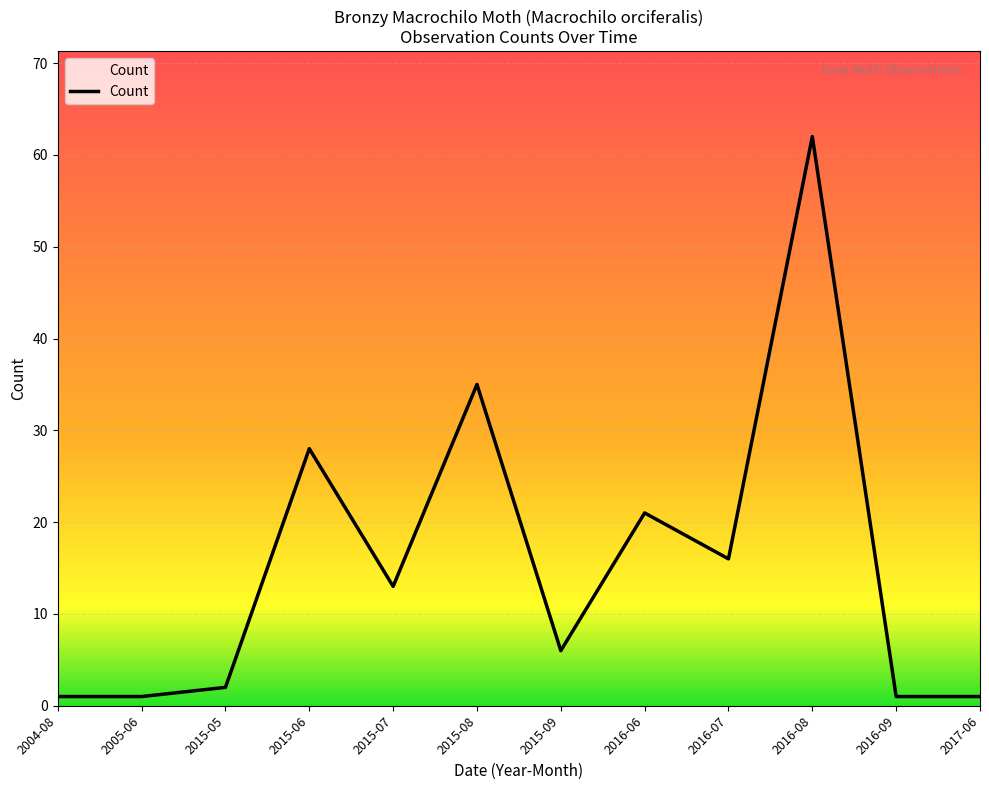

What is the change in value from 2016-06 to 2016-08?

+41